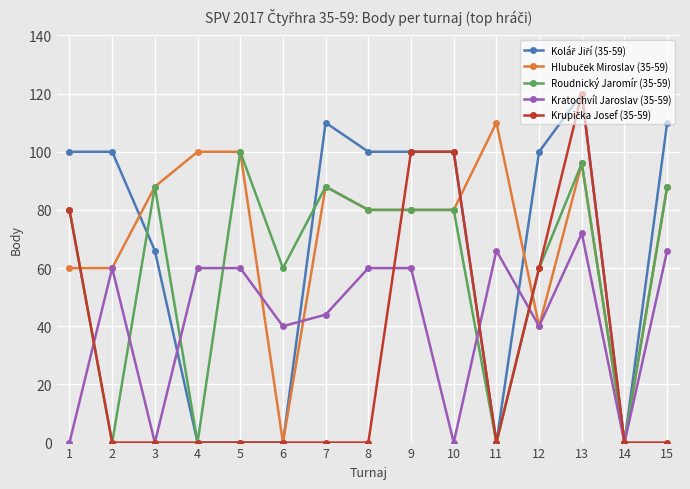

What is the value of the Kratochvíl Jaroslav (35-59) point at the 15th from the left?

66